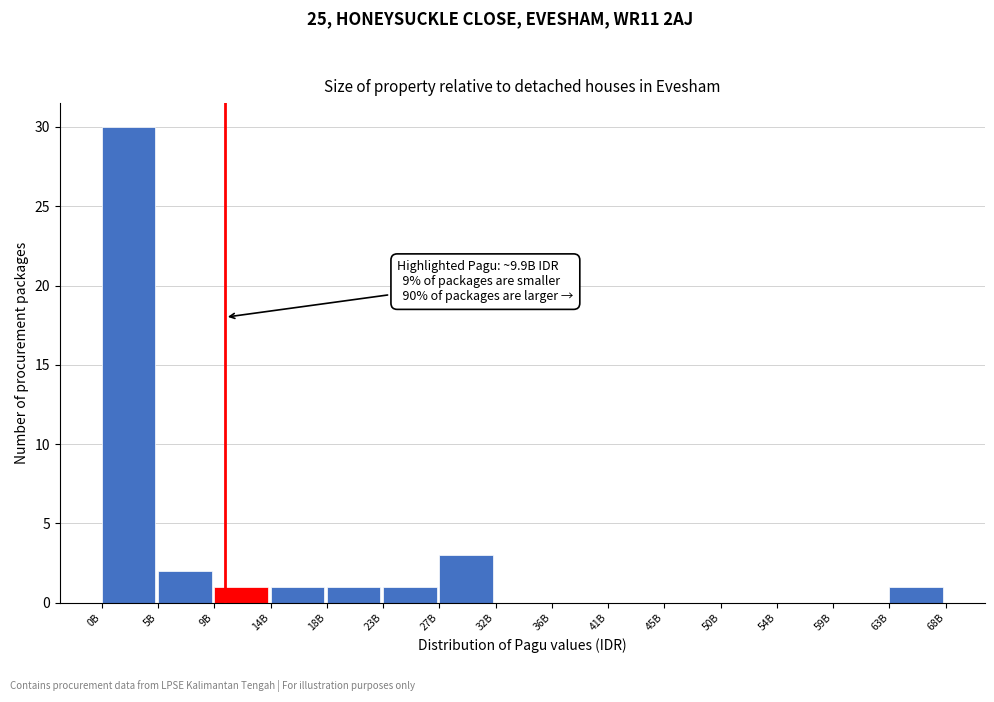

Reading left to right, transcribe all the data shown in this chart.

0B=30	5B=2	9B=1	14B=1	18B=1	23B=1	27B=3	32B=0	36B=0	41B=0	45B=0	50B=0	54B=0	59B=0	63B=1